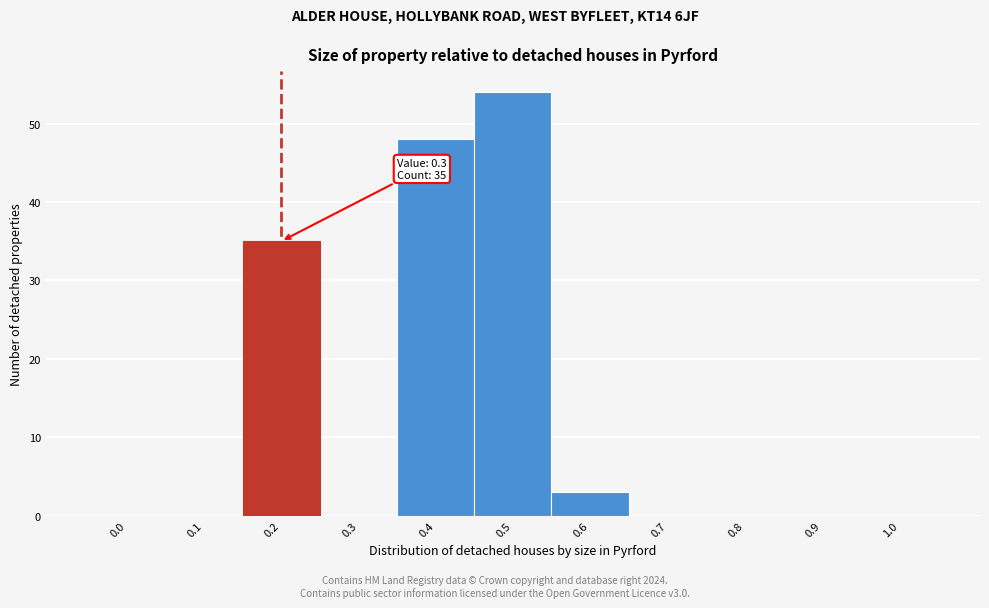

Reading left to right, extract all data points from this chart.

0.0=0	0.1=0	0.2=35	0.3=0	0.4=48	0.5=54	0.6=3	0.7=0	0.8=0	0.9=0	1.0=0